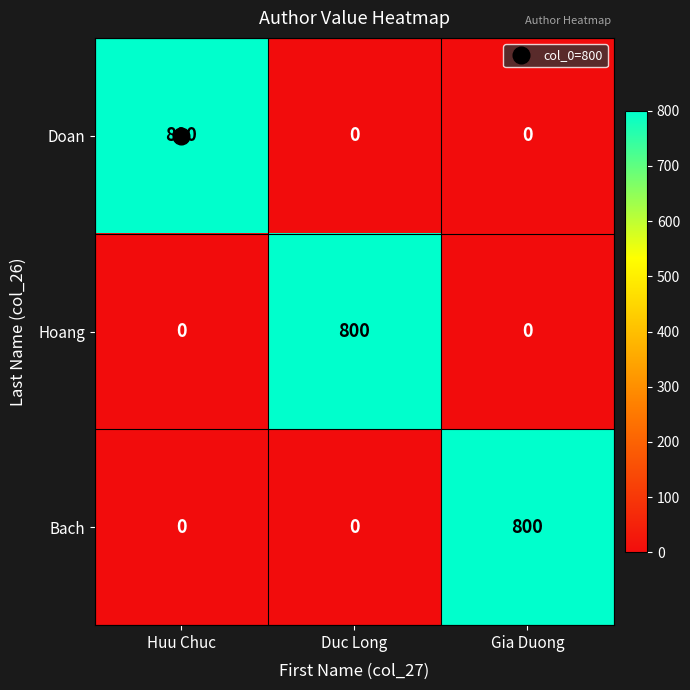

What is the difference between the highest and lowest values at Duc Long?

800